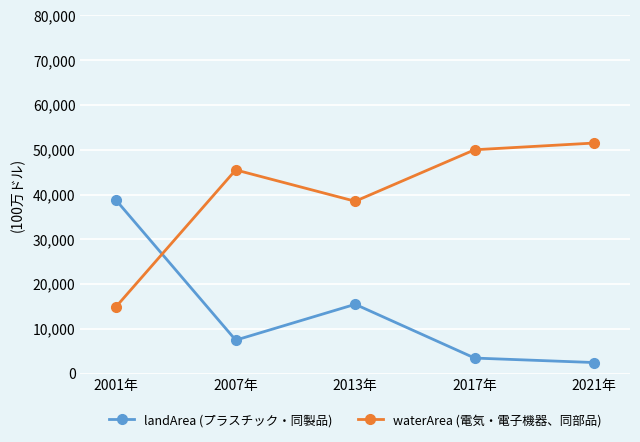

Reading left to right, transcribe all the data shown in this chart.

landArea (プラスチック・同製品): 2001年=38700.0	2007年=7500.0	2013年=15500.0	2017年=3500.0	2021年=2500.0
waterArea (電気・電子機器、同部品): 2001年=15000.0	2007年=45500.0	2013年=38500.0	2017年=50000.0	2021年=51500.0